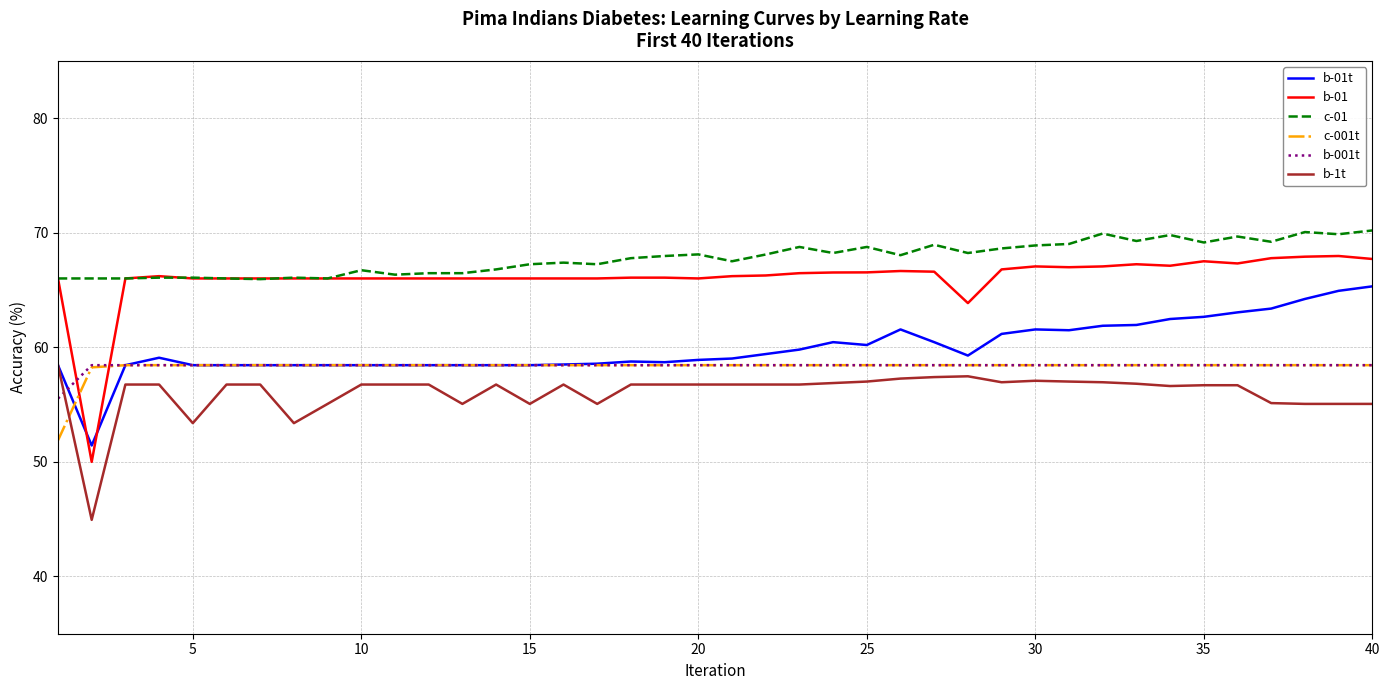

What is the average value of the b-1t series?

56.1